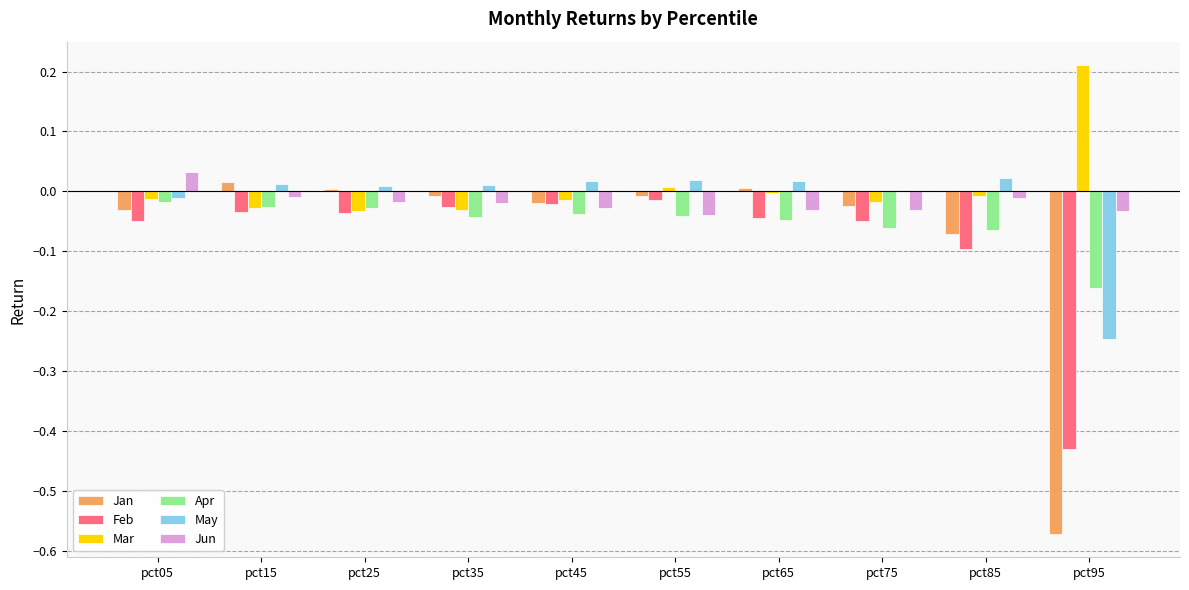

How many groups of bars are there?

10